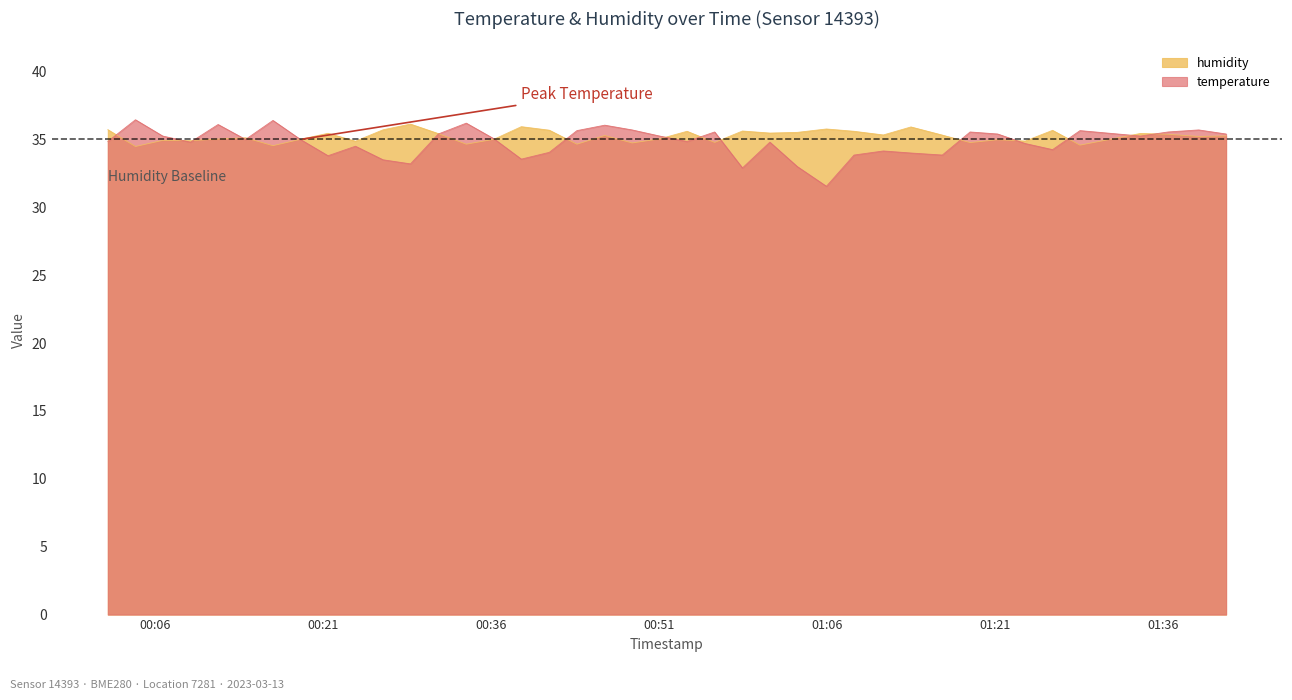

What is the sum of the temperature values at 2023-03-13T00:23:52 and 2023-03-13T01:26:08?

68.8